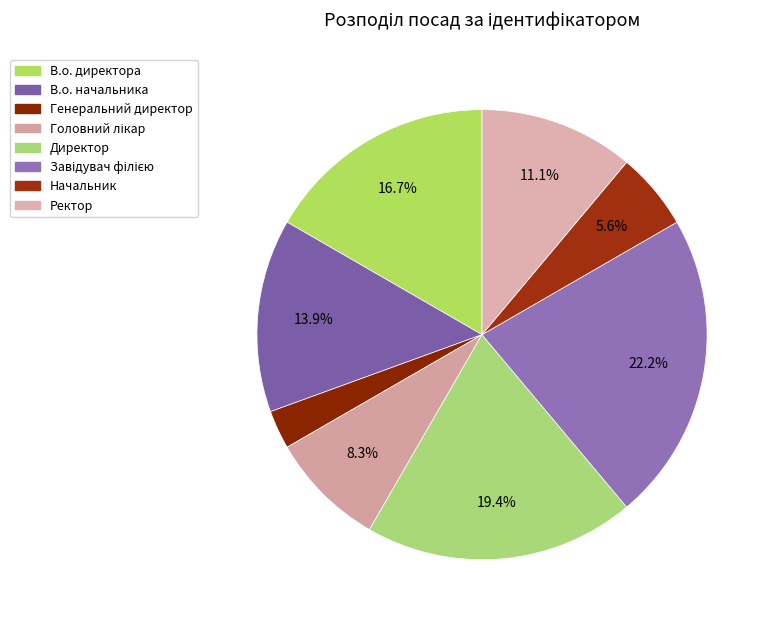

Does Головний лікар represent more than half of the total?

No